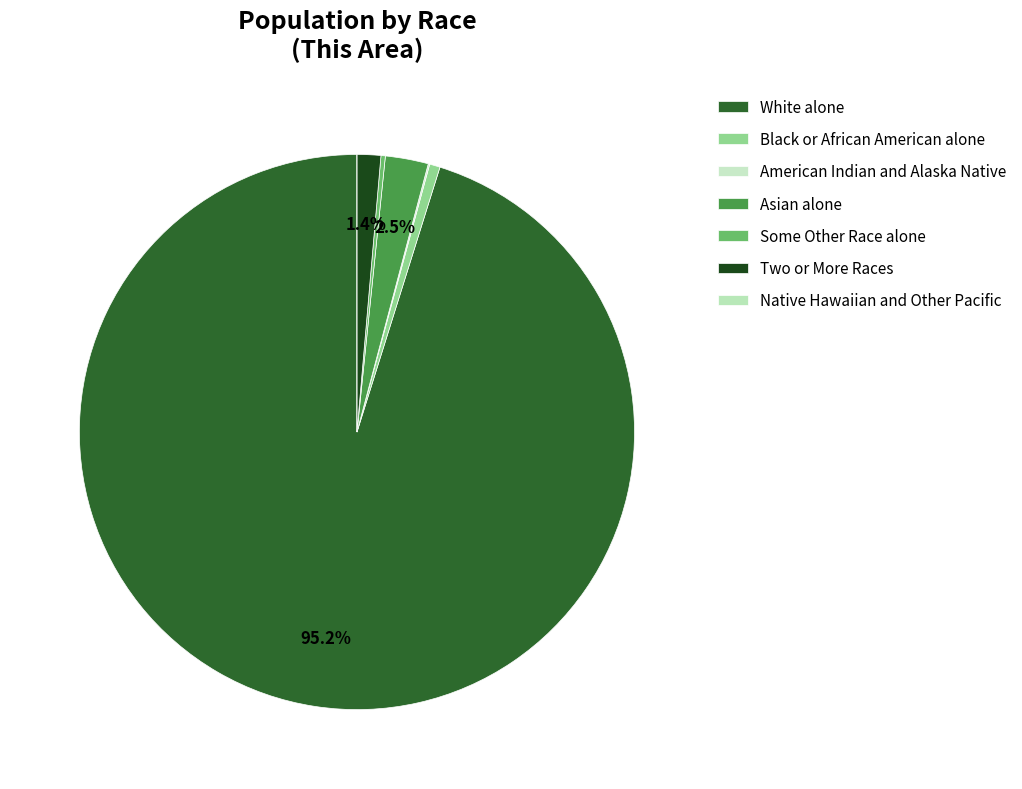

Does White alone account for over 50% of the chart?

Yes